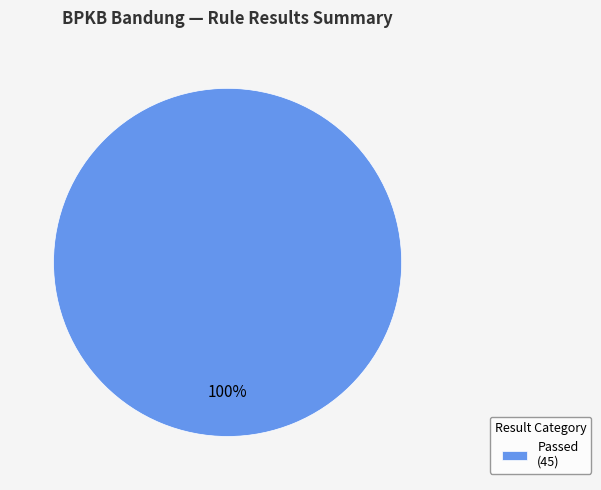

To the nearest percent, what portion does Passed (45) represent?

100%